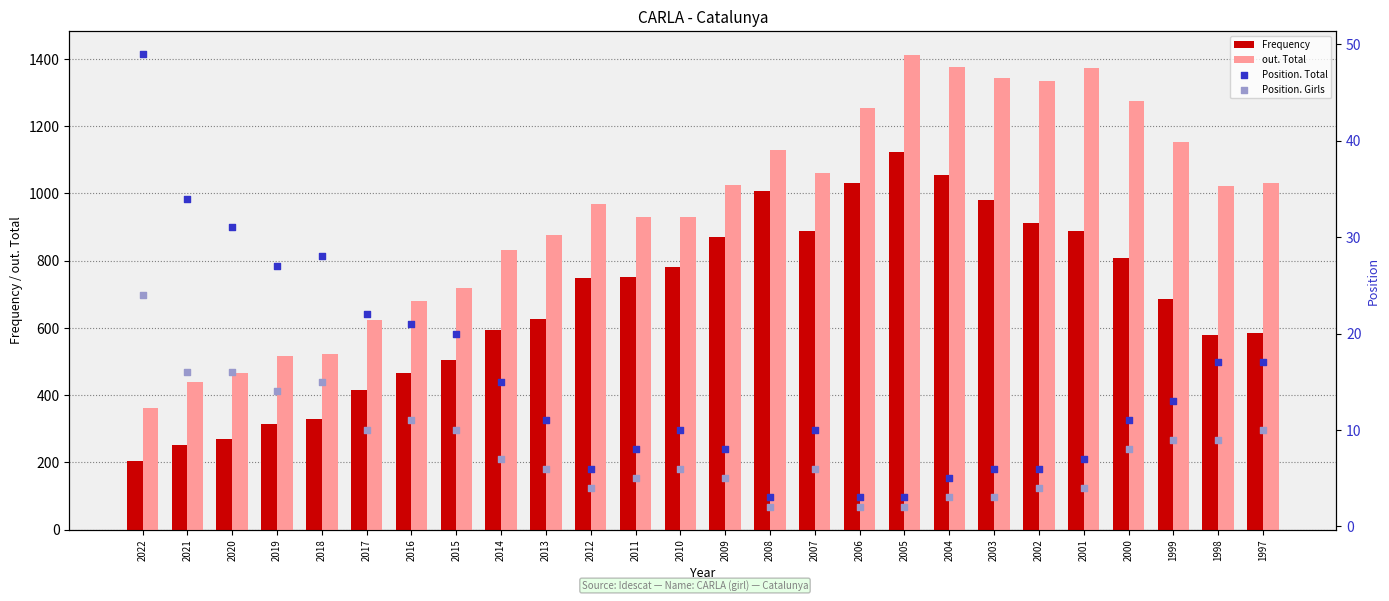

At which category is the sum across all series the highest?

2005